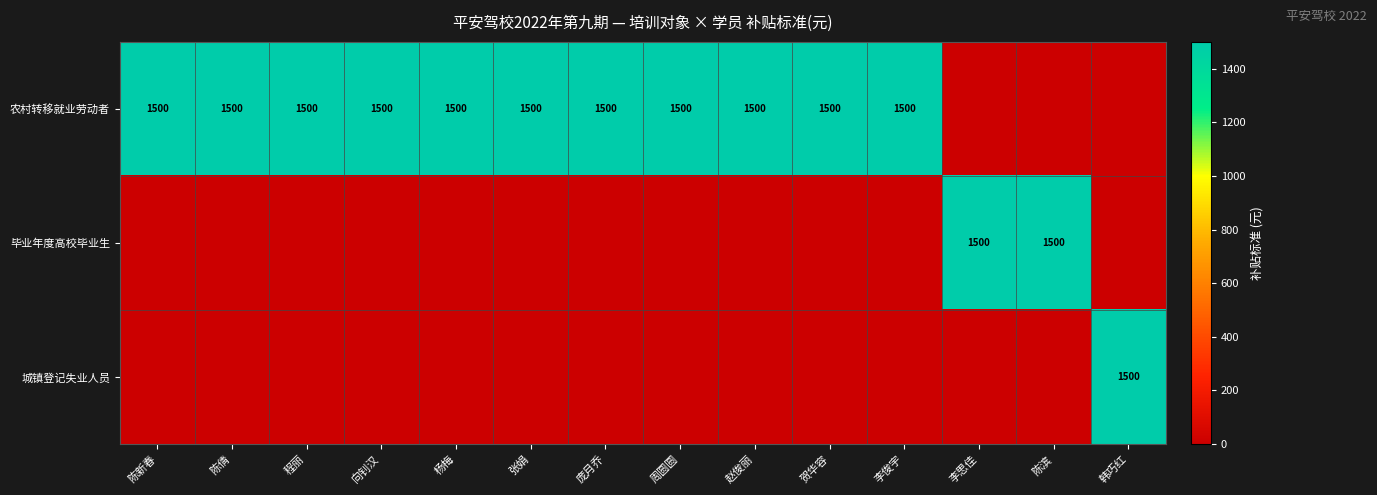

Is it true that 农村转移就业劳动者 equals 1500 at 陈倩?

True